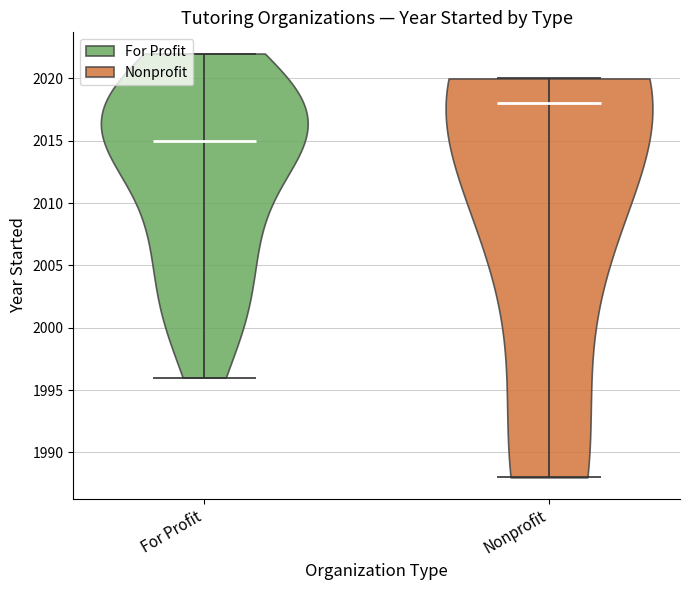

Reading left to right, read every violin against the y-axis: where its median line is, and the lowest and highest points it reaches. The values are not printed on the chart, so give them approximately, as read against the axis.

For Profit: median line 2015, lowest point 1996, highest point 2022
Nonprofit: median line 2018, lowest point 1988, highest point 2020